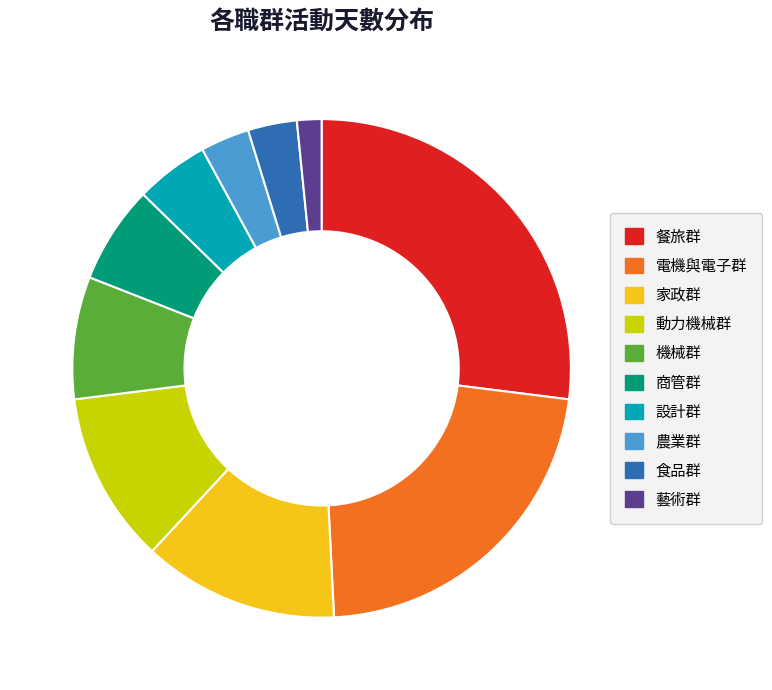

Count the number of slices in the pie.

10